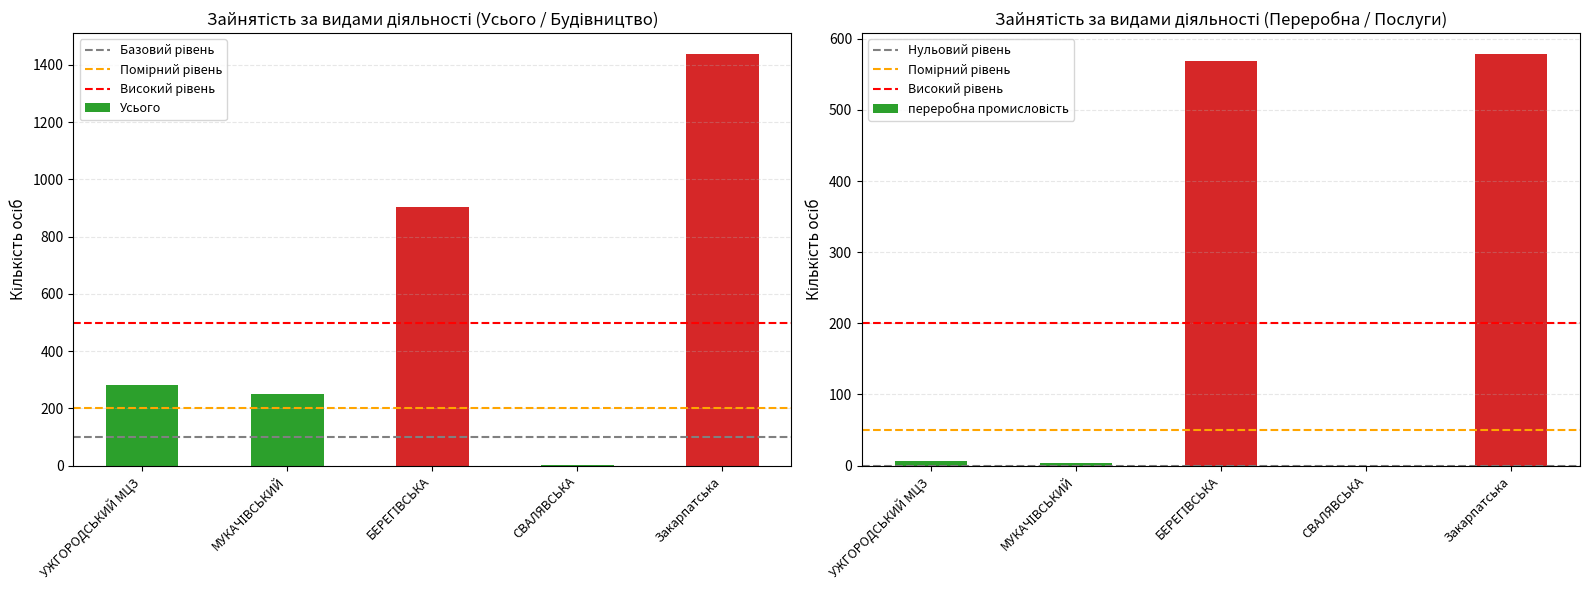

True or false: освіта has a value of -14 at СВАЛЯВСЬКА.

False